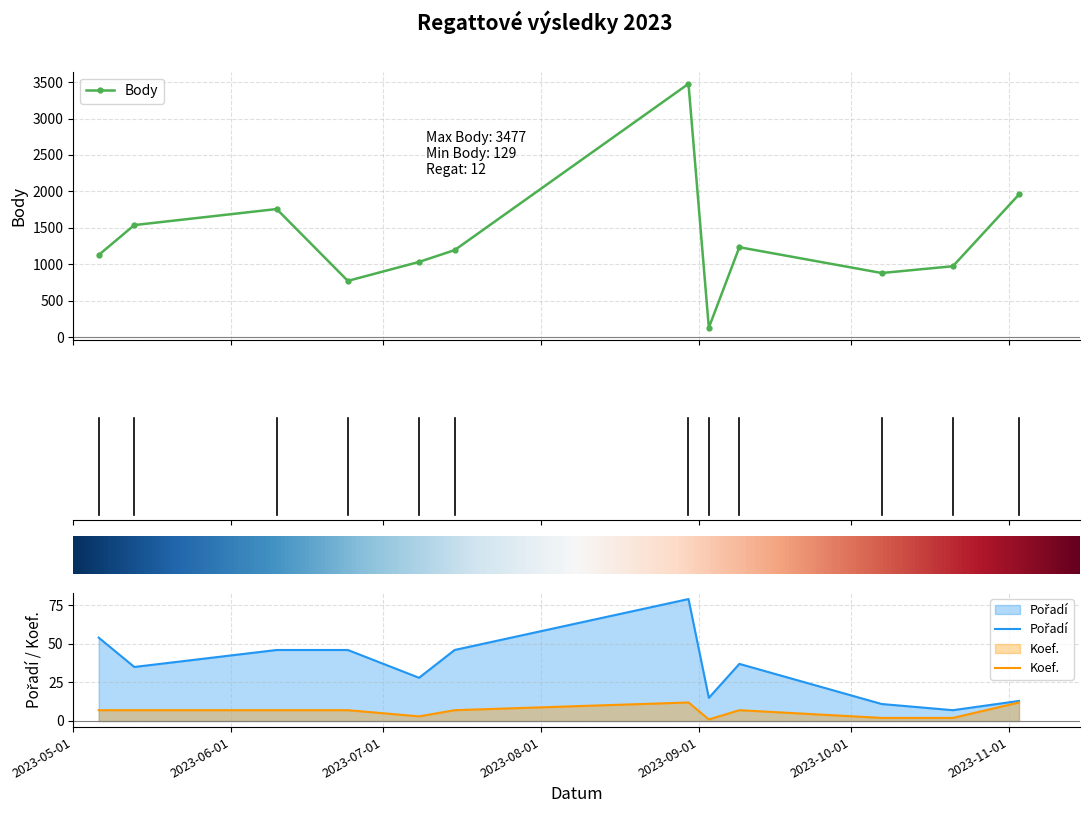

True or false: Pořadí and Koef. intersect in this chart.

False